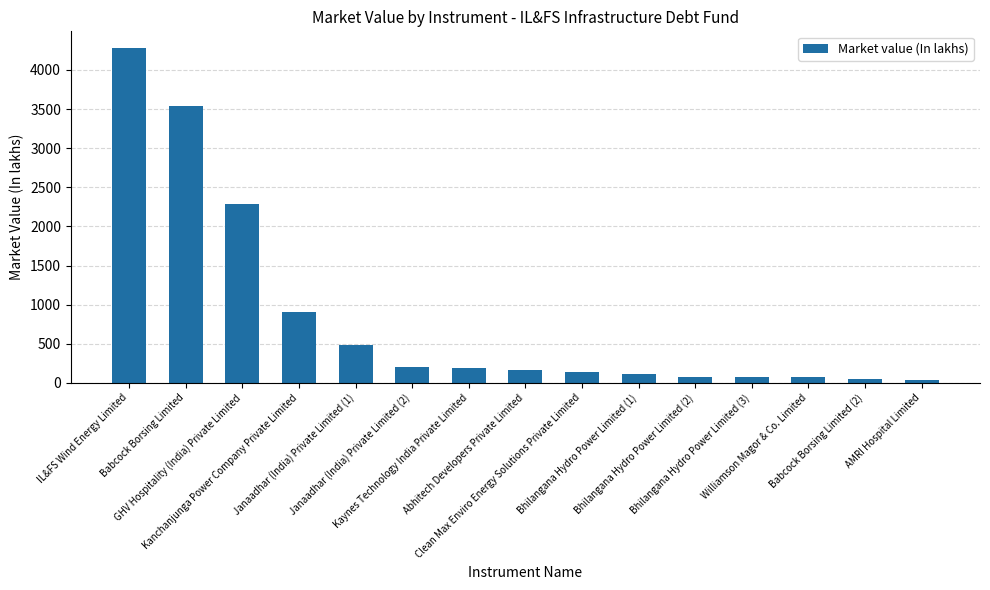

What is the value of the 8th bar from the left?

160.0